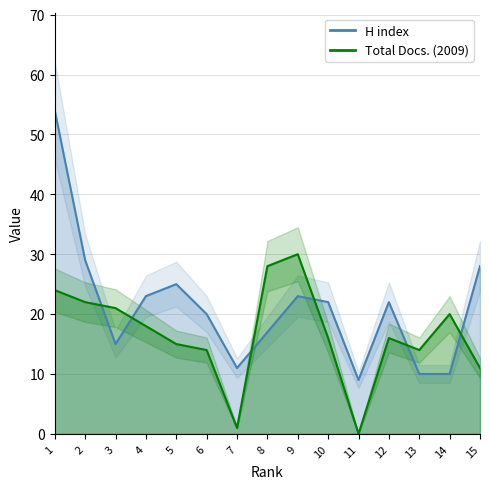

Where do H index and Total Docs. (2009) first cross each other?

2 and 3